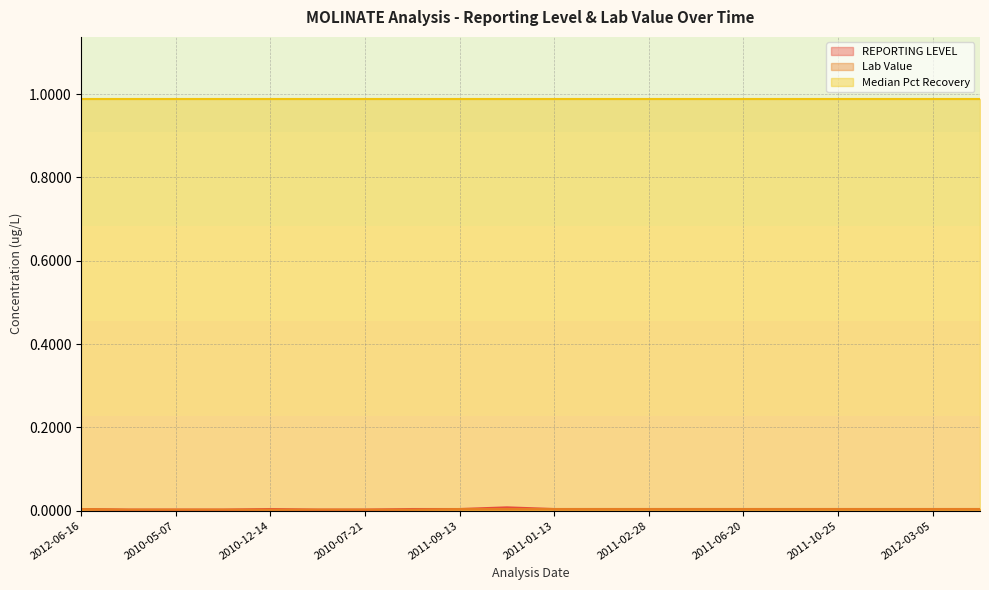

Between 2011-04-13 and 2012-06-16, which is larger?

2011-04-13